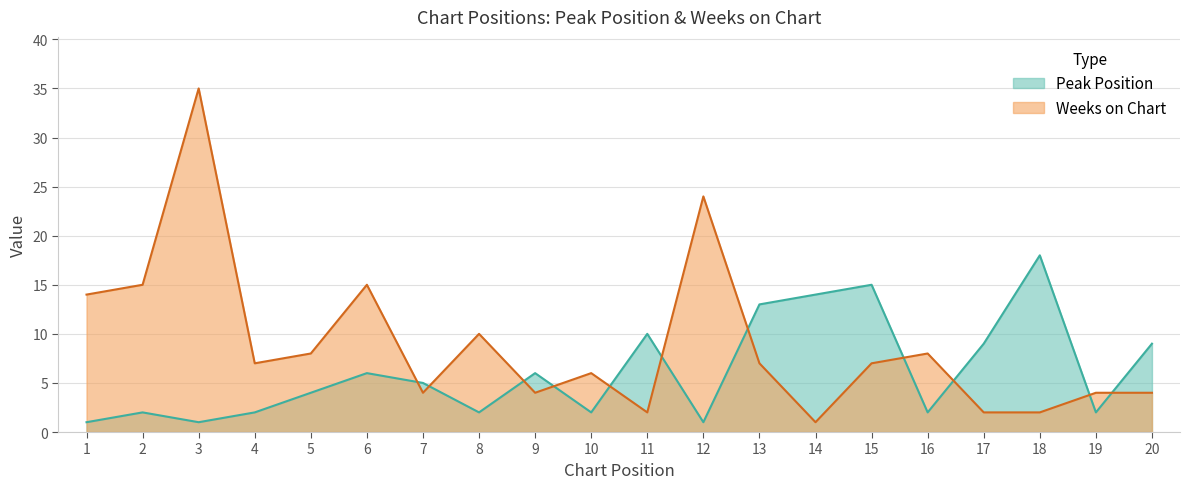

Between 4 and 5, which series saw the biggest shift?

Peak Position